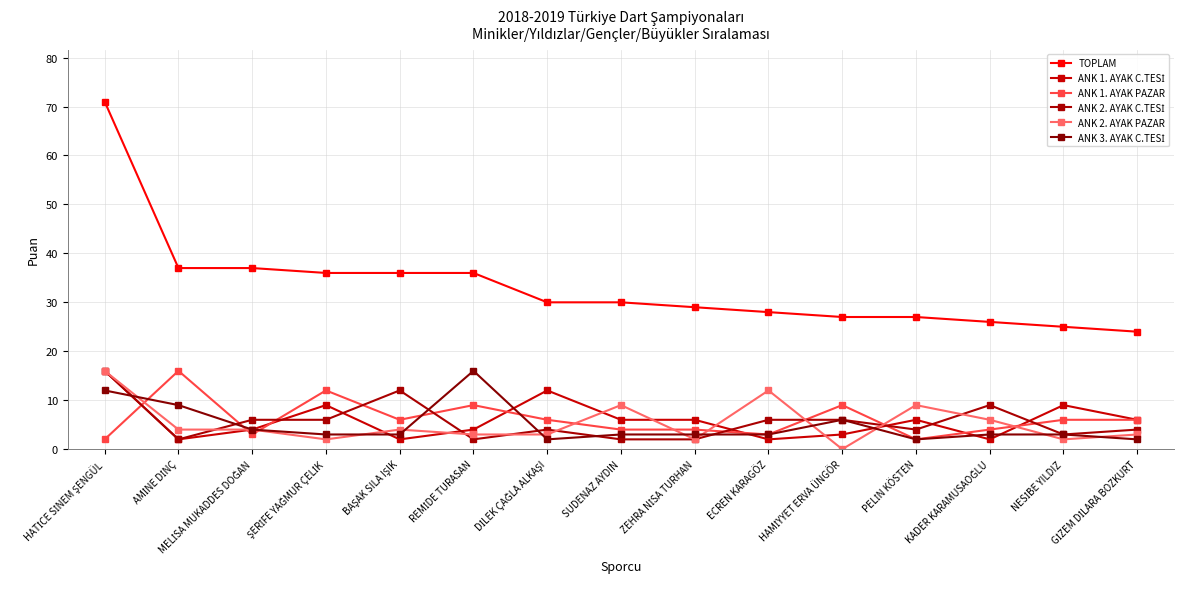

Between ZEHRA NİSA TURHAN and SUDENAZ AYDIN, which is larger?

SUDENAZ AYDIN